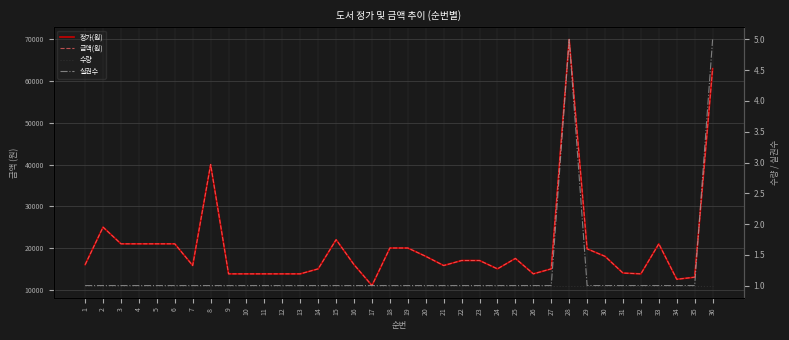

True or false: 금액(원) has more than 1 points higher than both neighbors.

True